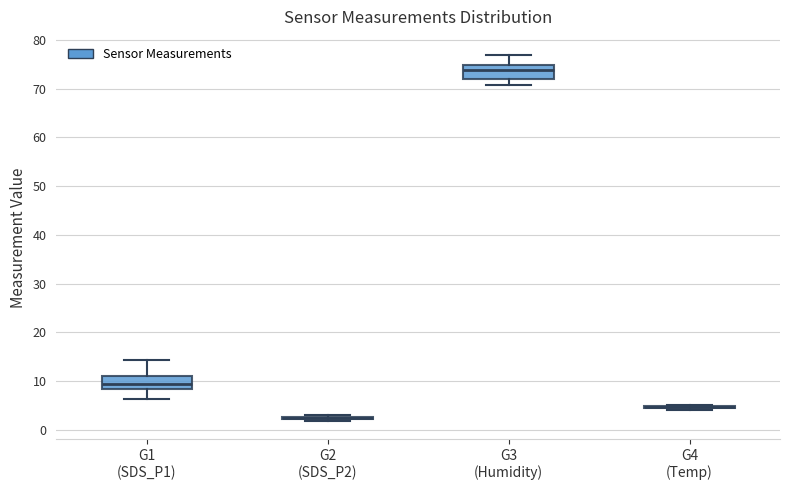

Reading left to right, transcribe this box plot: for each box, give where its median line is, the range the box spans, and where its two whiskers end, as read against the y-axis. The values are not printed on the chart, so give them approximately, as read against the axis.

G1 (SDS_P1): median 9, box 8 to 11, whiskers 6 to 14
G2 (SDS_P2): box collapsed to a line at 2, whiskers 2 to 3
G3 (Humidity): median 74, box 72 to 75, whiskers 71 to 77
G4 (Temp): box collapsed to a line at 5, whiskers 4 to 5